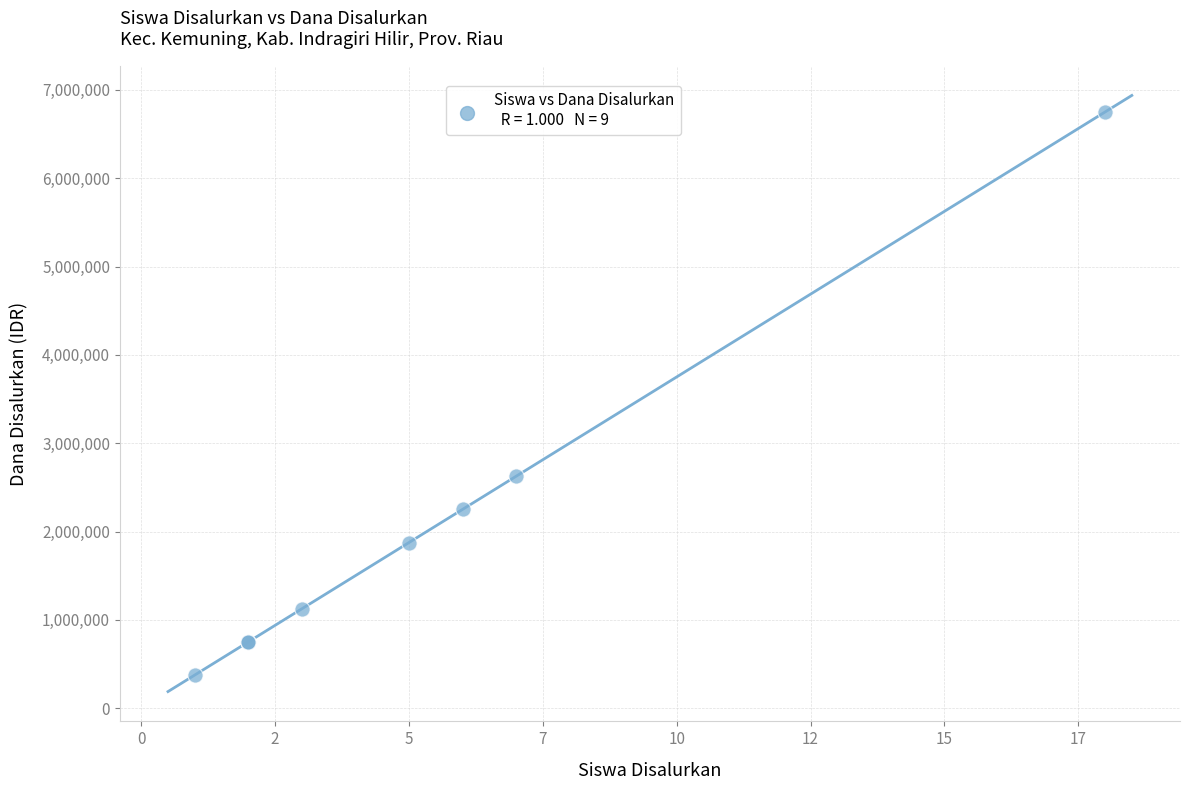

What Y value in the scatter plot is closest to 3562500?

2625000